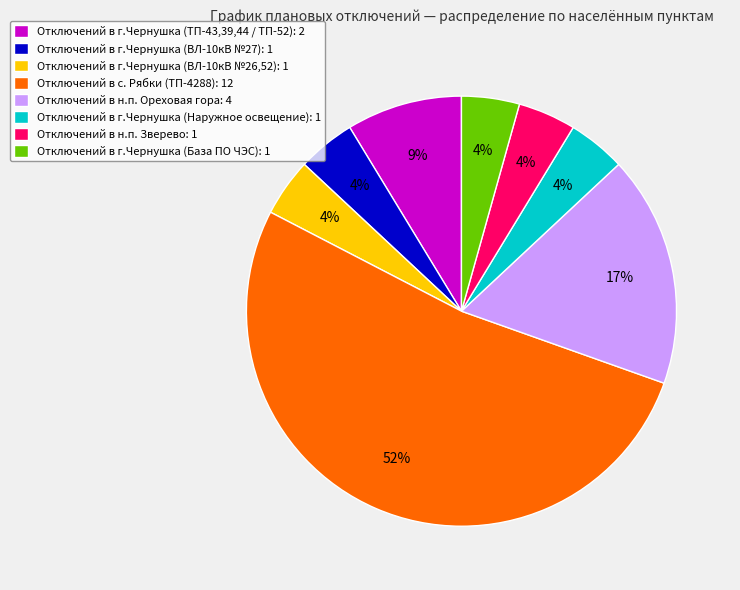

Between Отключений в г.Чернушка (Наружное освещение): 1 and Отключений в г.Чернушка (ТП-43,39,44 / ТП-52): 2, which is larger?

Отключений в г.Чернушка (ТП-43,39,44 / ТП-52): 2